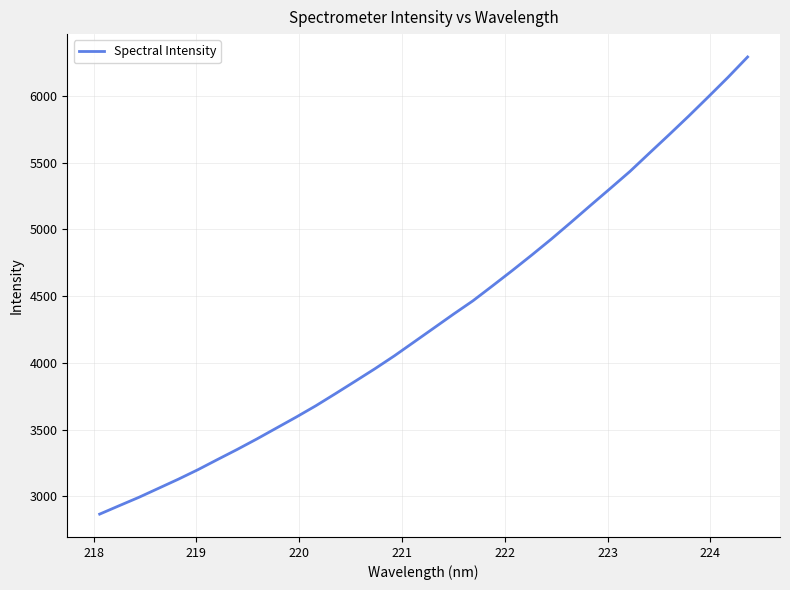

What is the maximum value shown in the chart?

6291.3